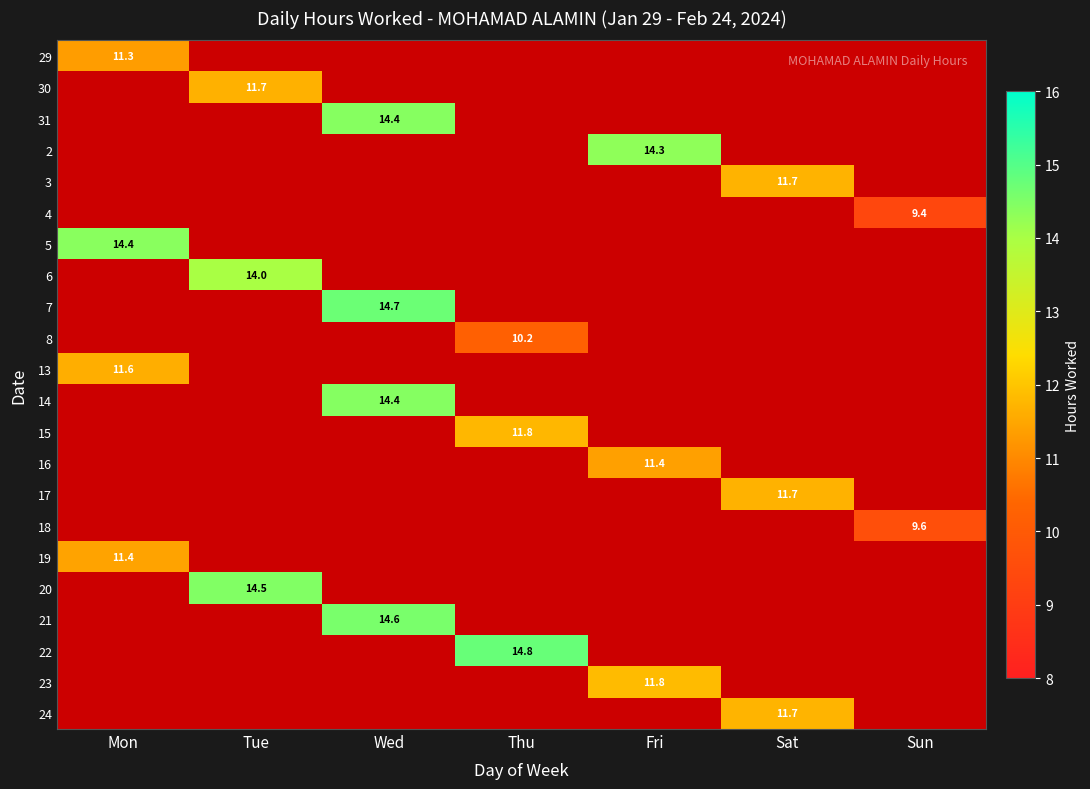

Between Fri and Sat, which is larger?

Sat